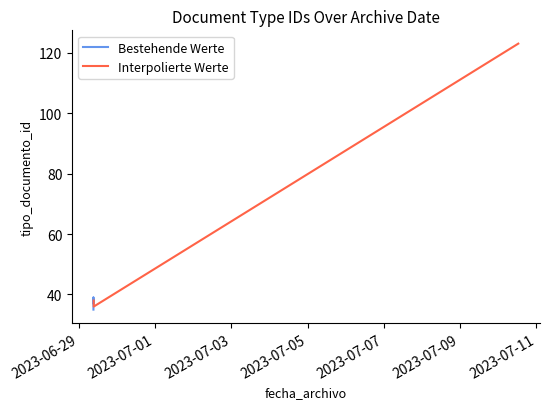

What is the sum of the values at 2023-06-29 09:12:17 and 2023-06-29 09:21:57?

73